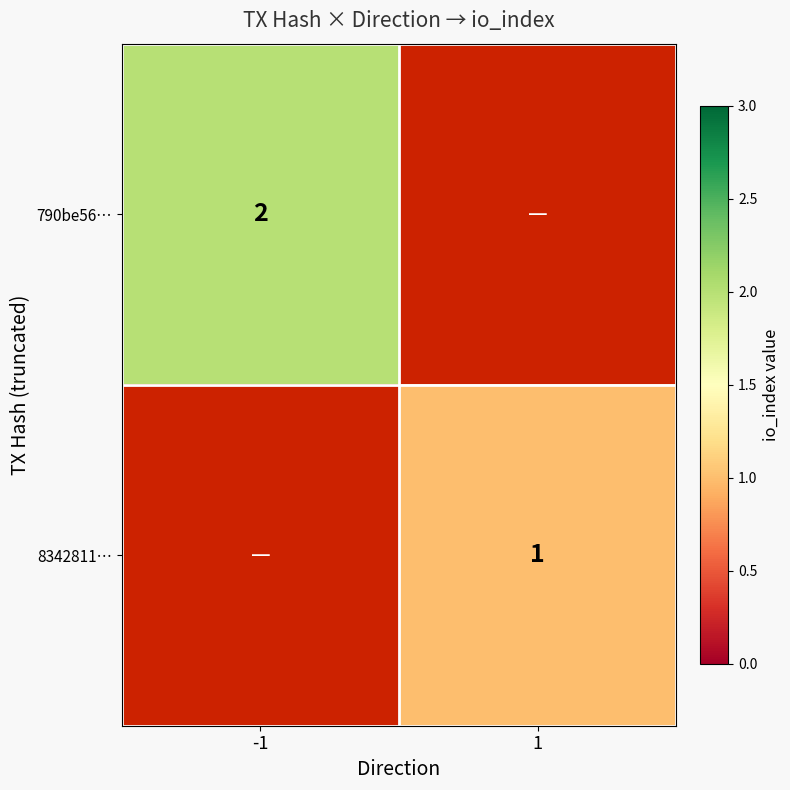

True or false: 790be56… has a value of 2 at -1.

True